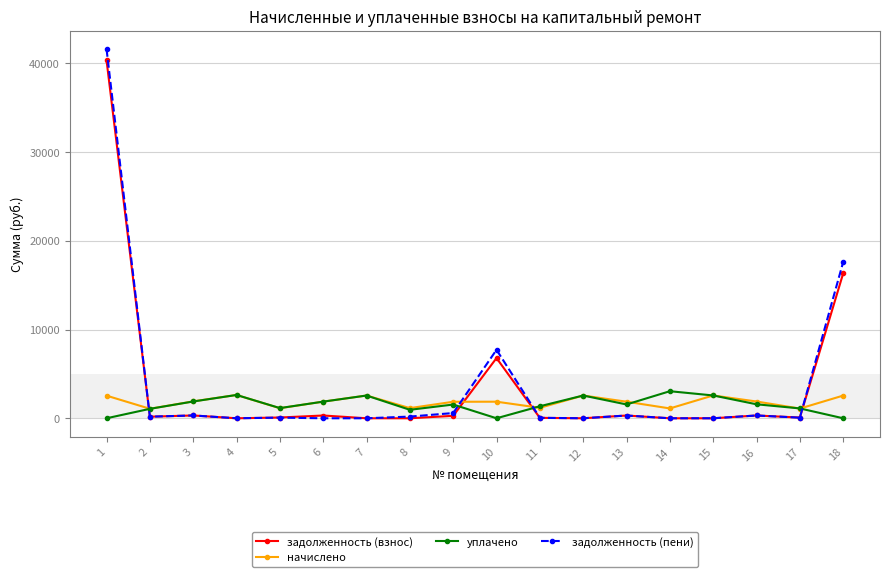

The задолженность (пени) series shows 19049.0 at 4. True or false?

False